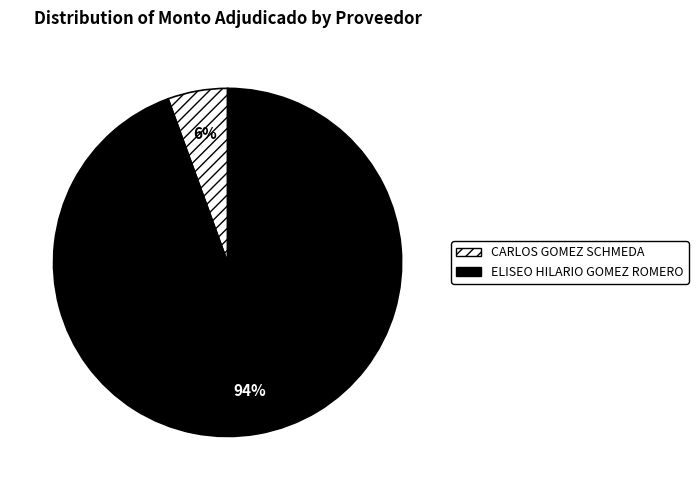

To the nearest percent, what percentage of the pie is ELISEO HILARIO GOMEZ ROMERO?

94%